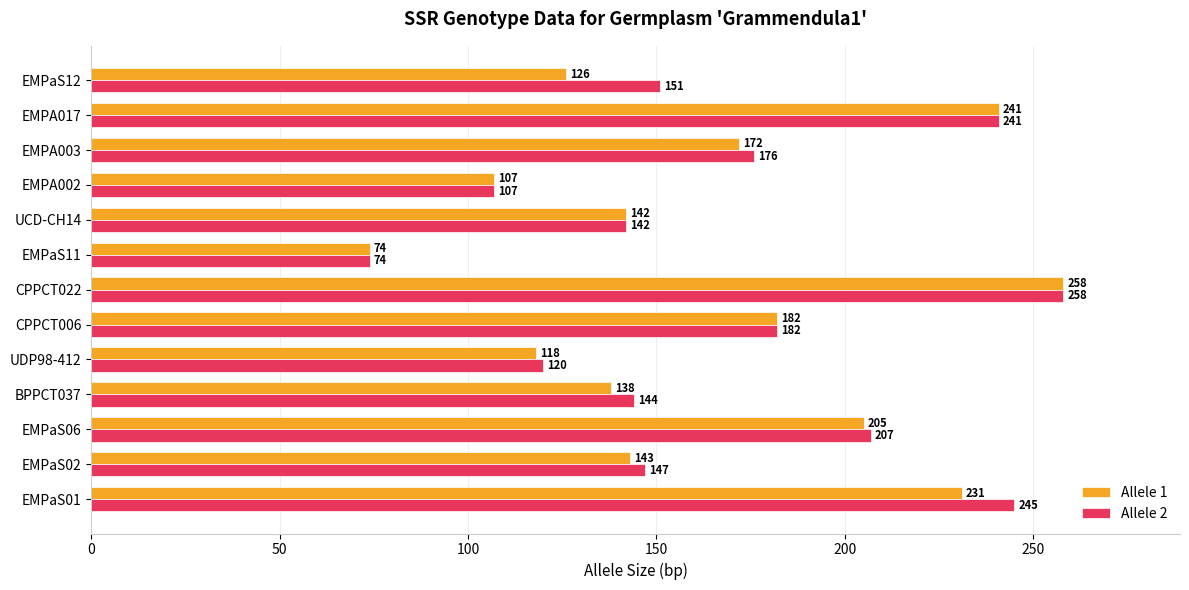

Rank the categories by Allele 2 value from lowest to highest.

EMPaS11, EMPA002, UDP98-412, UCD-CH14, BPPCT037, EMPaS02, EMPaS12, EMPA003, CPPCT006, EMPaS06, EMPA017, EMPaS01, CPPCT022